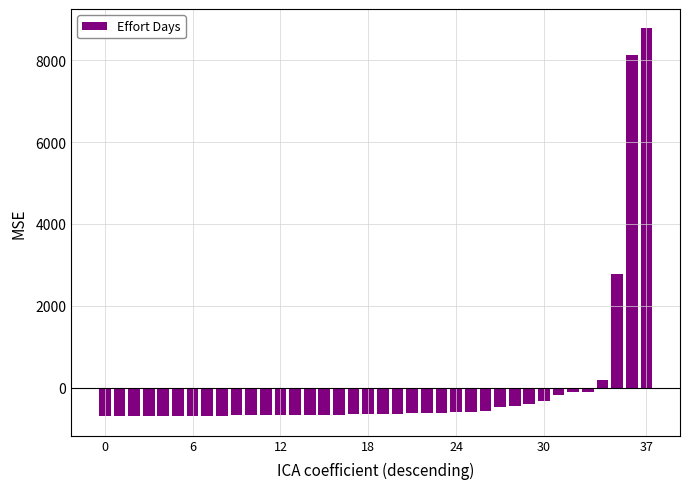

What is the value of the 17th bar from the left?

-663.8